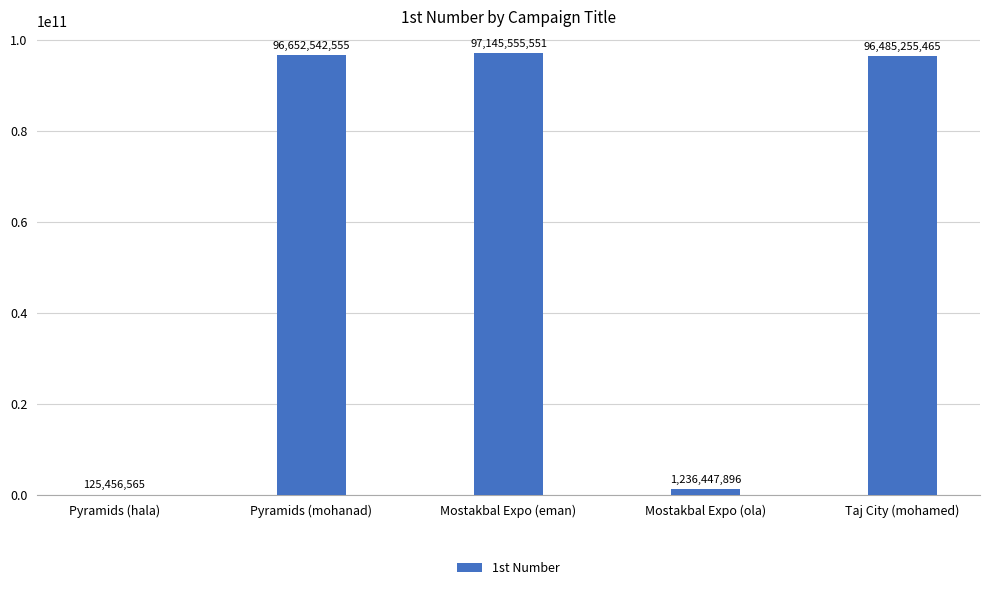

The chart shows a value of 141143874712 at Pyramids (mohanad). True or false?

False